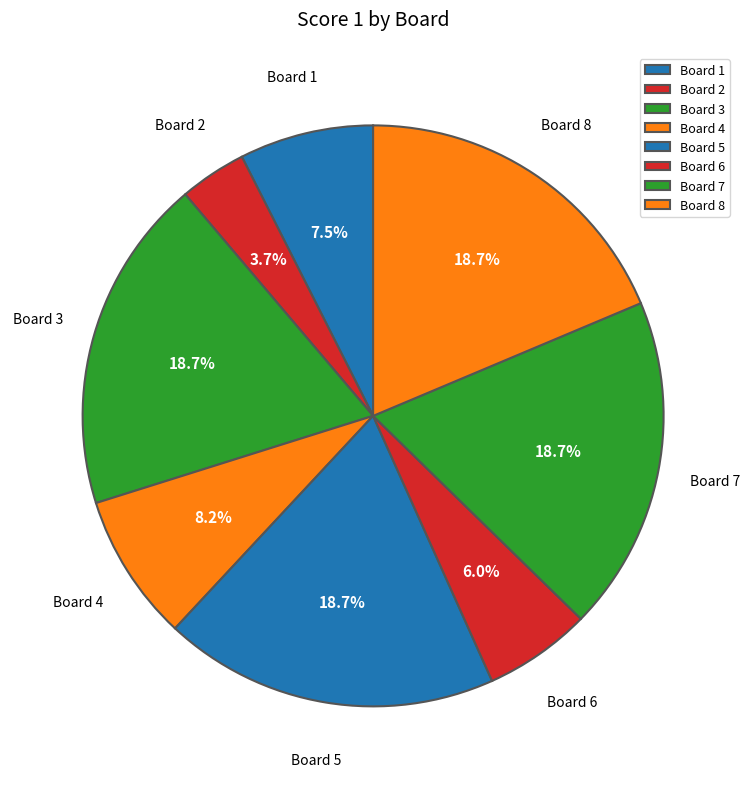

Is Board 6 the majority of the pie?

No